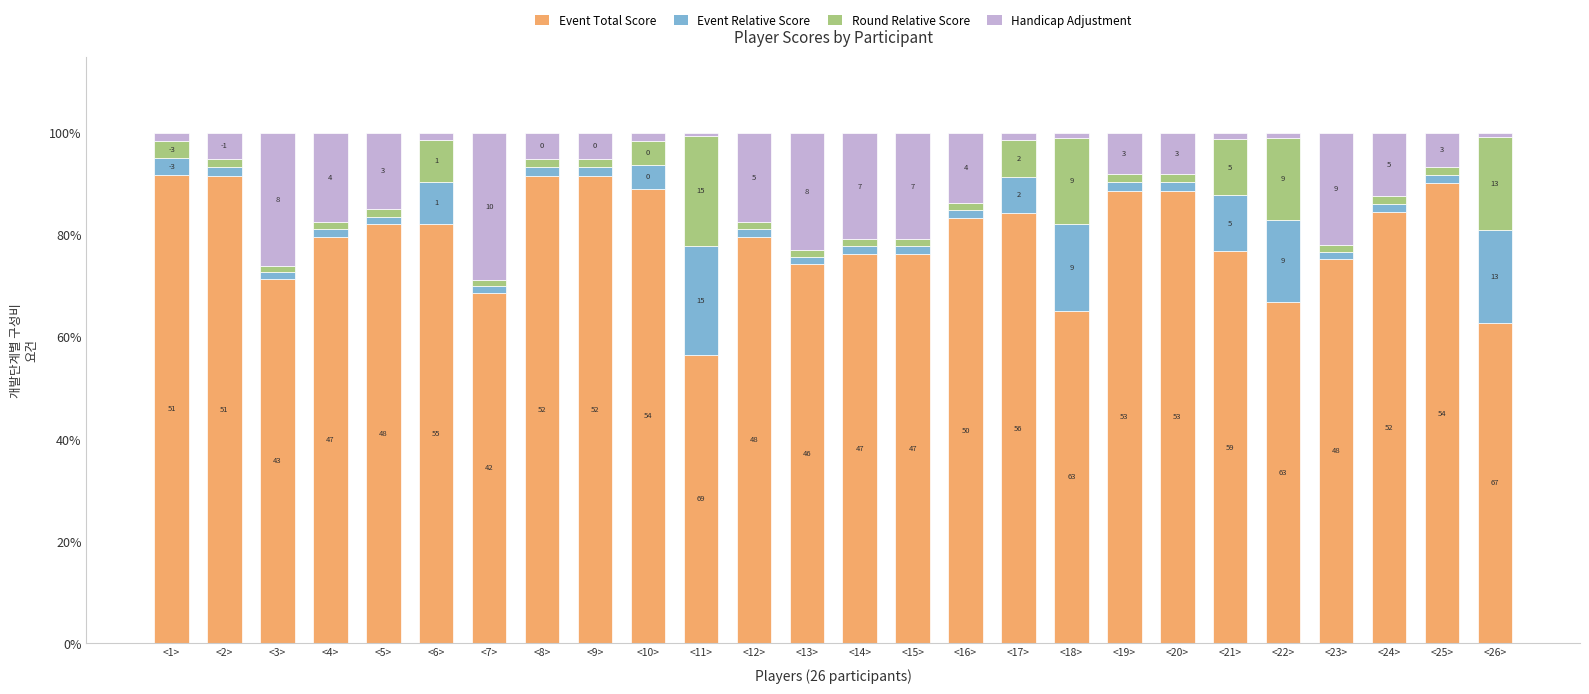

Does the chart contain stacked bars?

Yes